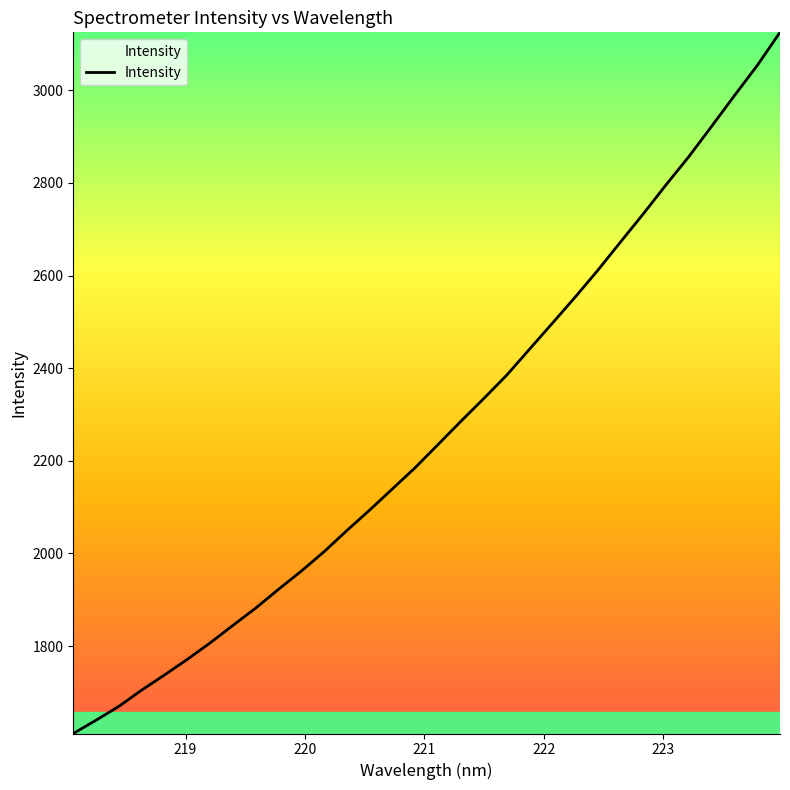

What is the difference between the maximum and minimum values?

1513.9